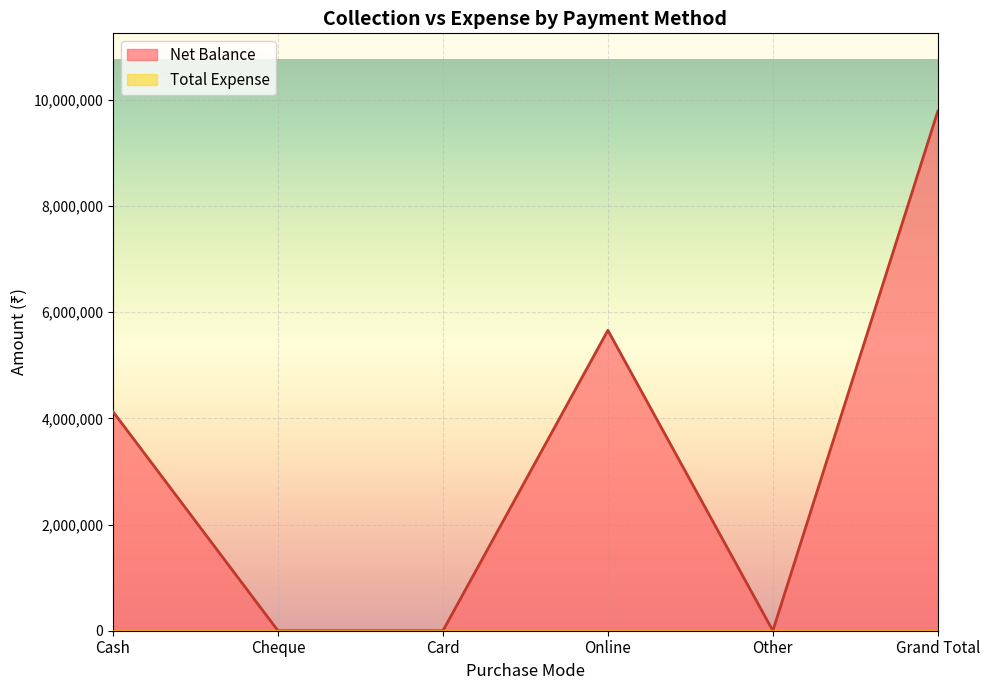

How many values are below 4125298?

3